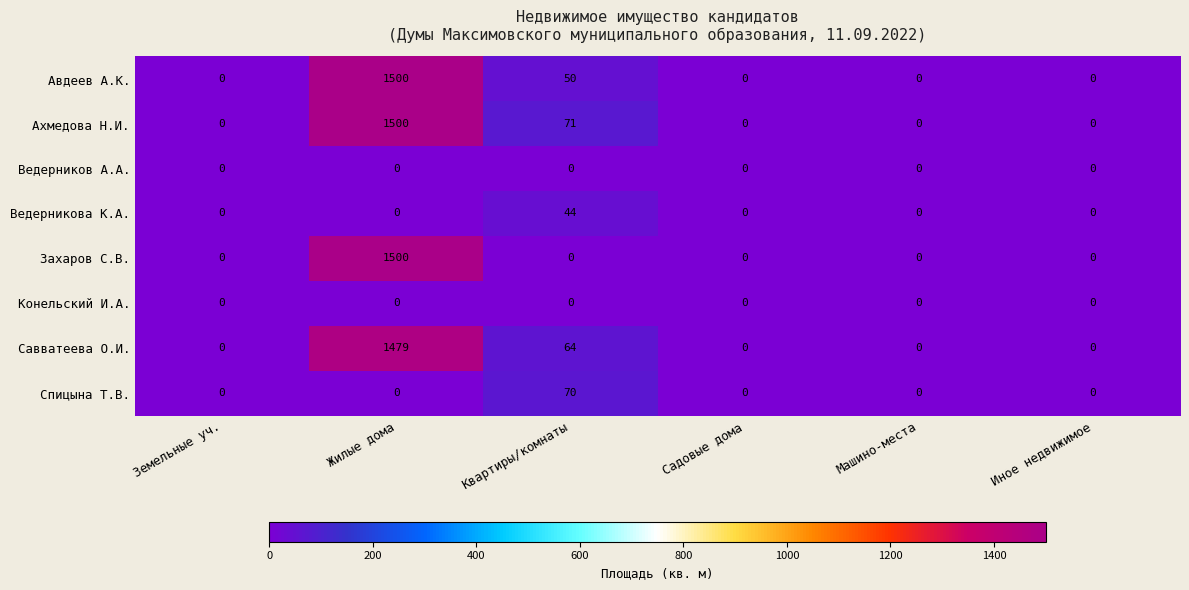

True or false: Спицына Т.В. has a value of 0 at Садовые дома.

True